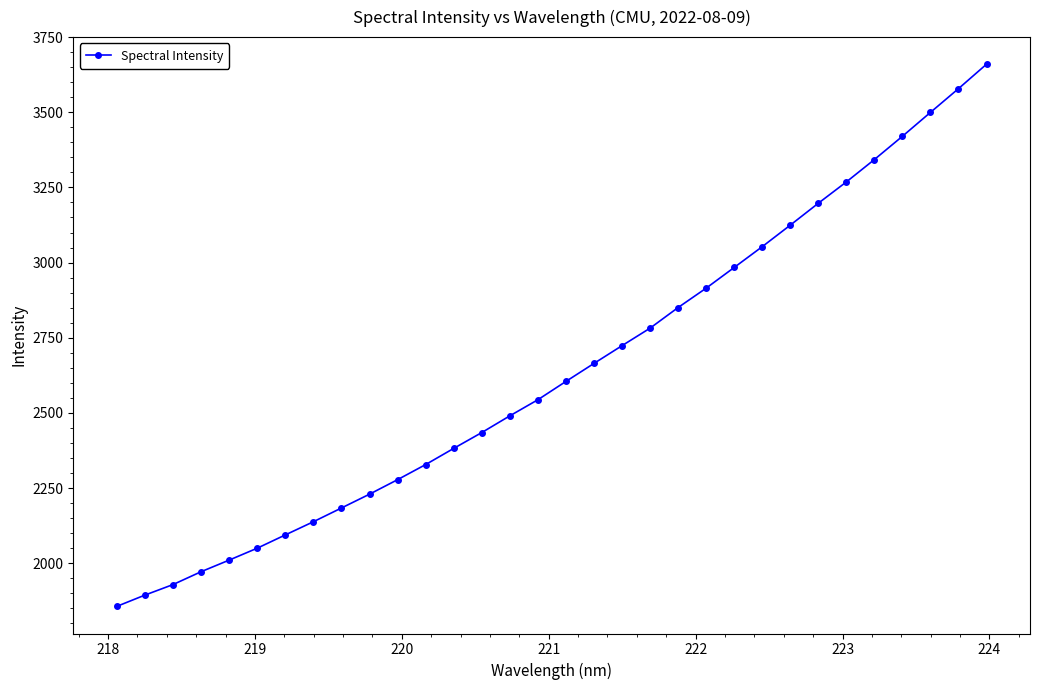

What is the sum of all values?

84480.6